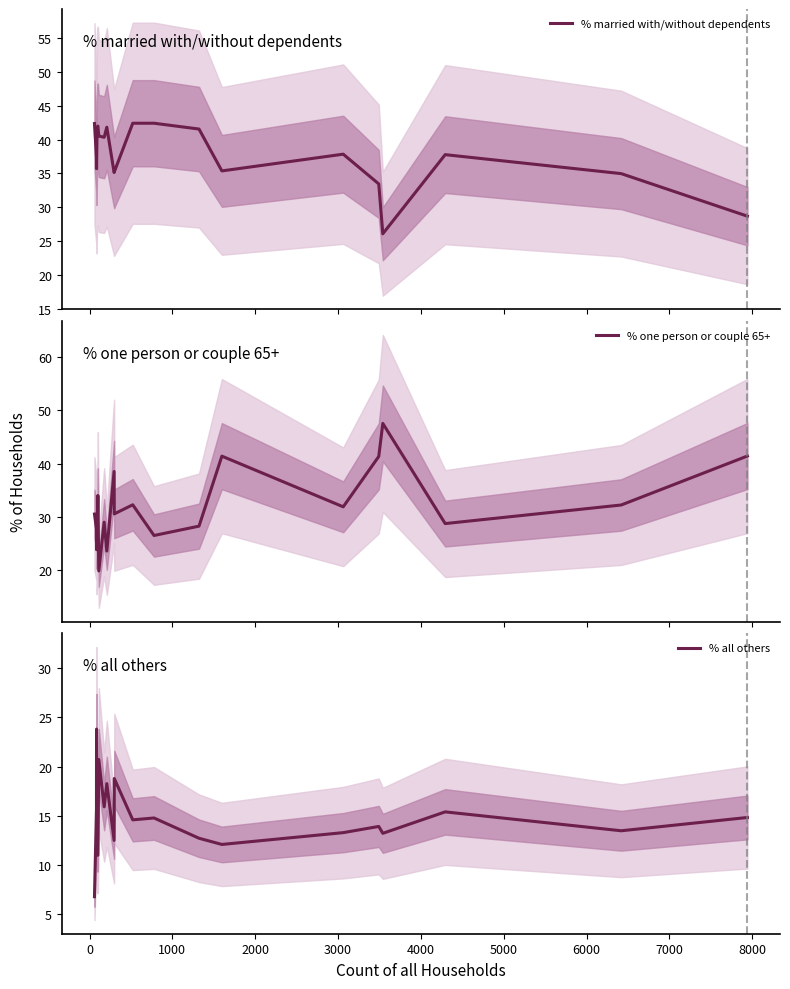

Reading left to right, extract all data points from this chart.

% married with/without dependents: 42.4	37.4	35.7	41.8	42.0	40.5	40.3	41.8	35.1	35.2	42.4	42.4	41.6	35.4	37.9	33.5	26.1	37.8	35.0	28.7
% one person or couple 65+: 30.5	27.7	23.8	26.4	34.0	19.8	29.0	23.6	38.5	30.5	32.2	26.5	28.2	41.4	31.9	41.3	47.5	28.7	32.2	41.4
% all others: 6.8	15.7	23.8	11.0	11.0	20.7	15.9	18.3	12.5	18.8	14.6	14.8	12.7	12.1	13.3	13.9	13.2	15.4	13.5	14.8